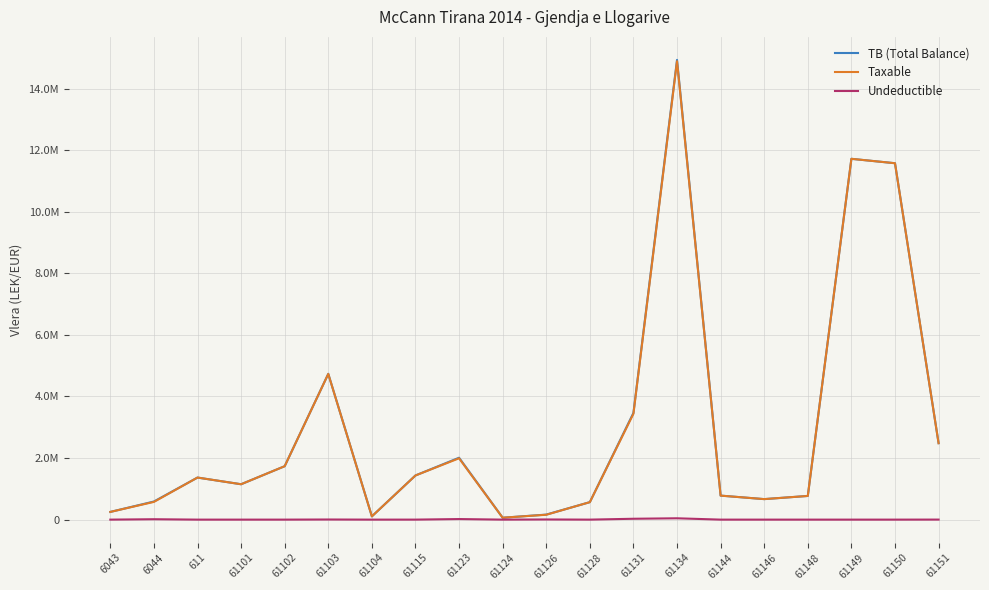

Rank the categories by TB (Total Balance) value from highest to lowest.

61134, 61149, 61150, 61103, 61131, 61151, 61123, 61102, 61115, 611, 61101, 61144, 61148, 61146, 6044, 61128, 6043, 61126, 61104, 61124